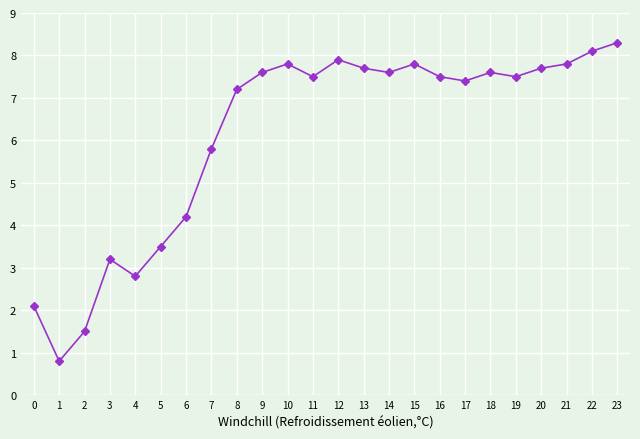

The chart shows a value of 13.1 at 12. True or false?

False